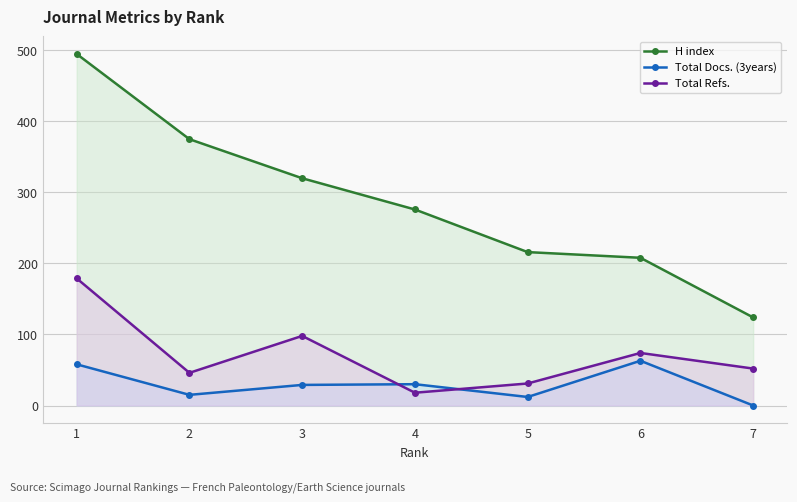

What is the value of the H index point at the 5th from the left?

216